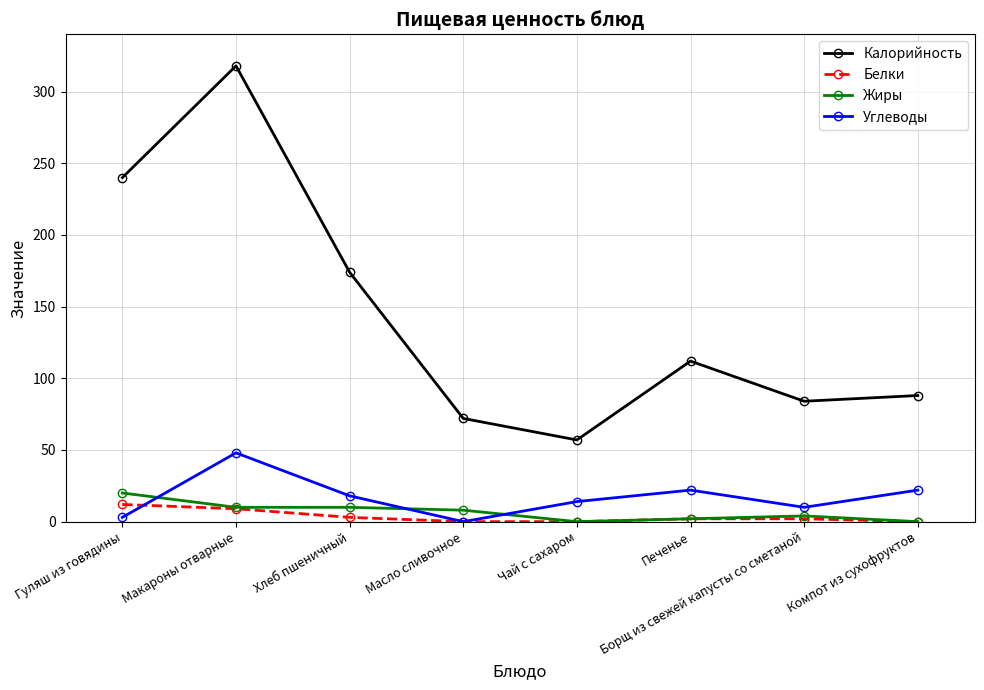

Where is the first local minimum for Калорийность?

Чай с сахаром